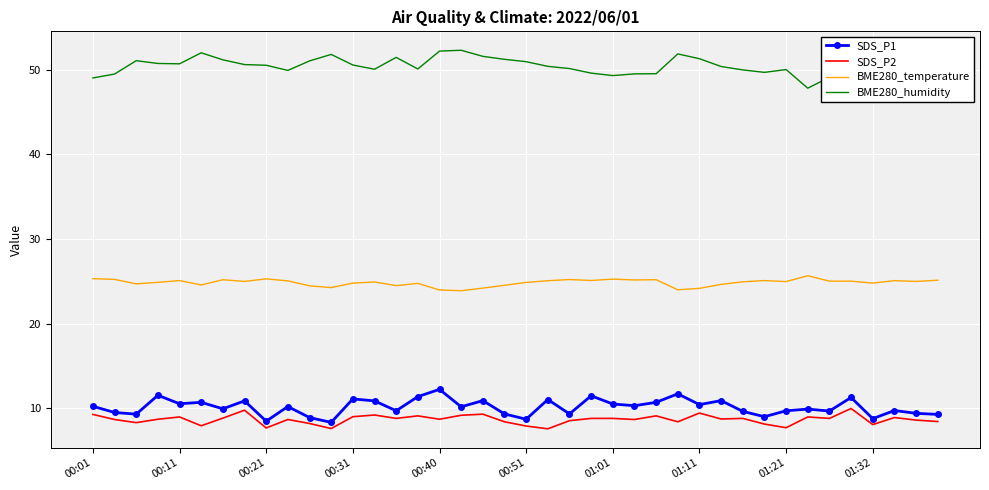

Rank the series by their maximum value, from lowest to highest.

SDS_P2, SDS_P1, BME280_temperature, BME280_humidity